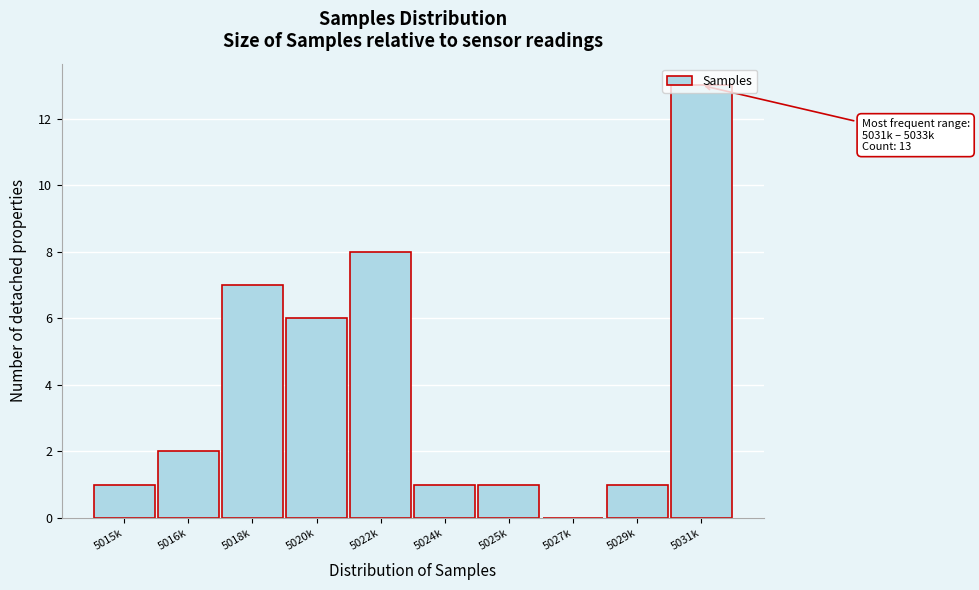

What is the sum of all values?

40